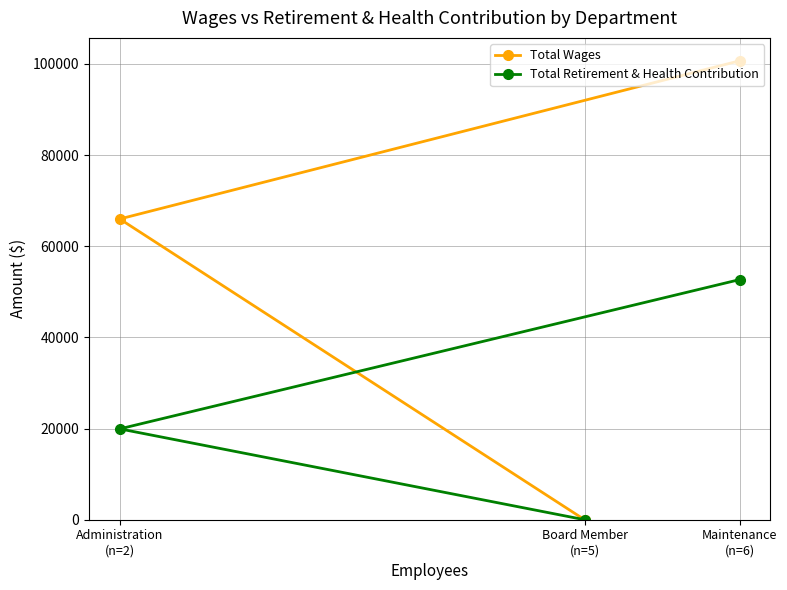

Reading left to right, extract all data points from this chart.

Total Wages: Administration
(n=2)=65985	Board Member
(n=5)=0	Maintenance
(n=6)=100679
Total Retirement & Health Contribution: Administration
(n=2)=19932	Board Member
(n=5)=0	Maintenance
(n=6)=52676